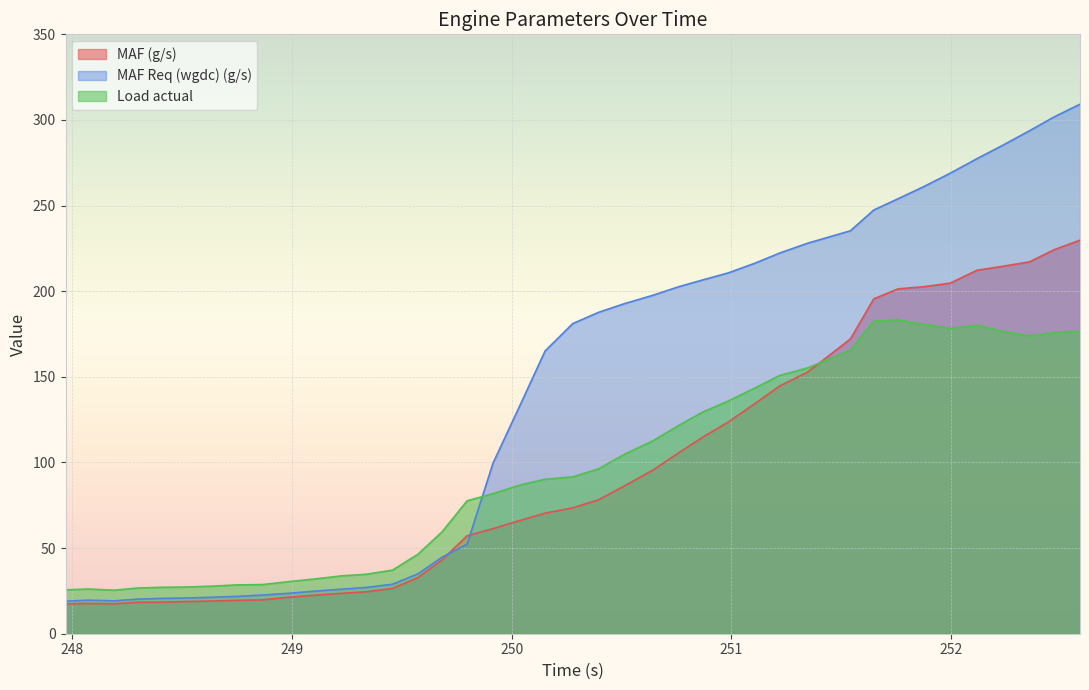

Which series has the largest total across all categories?

MAF Req (wgdc) (g/s)